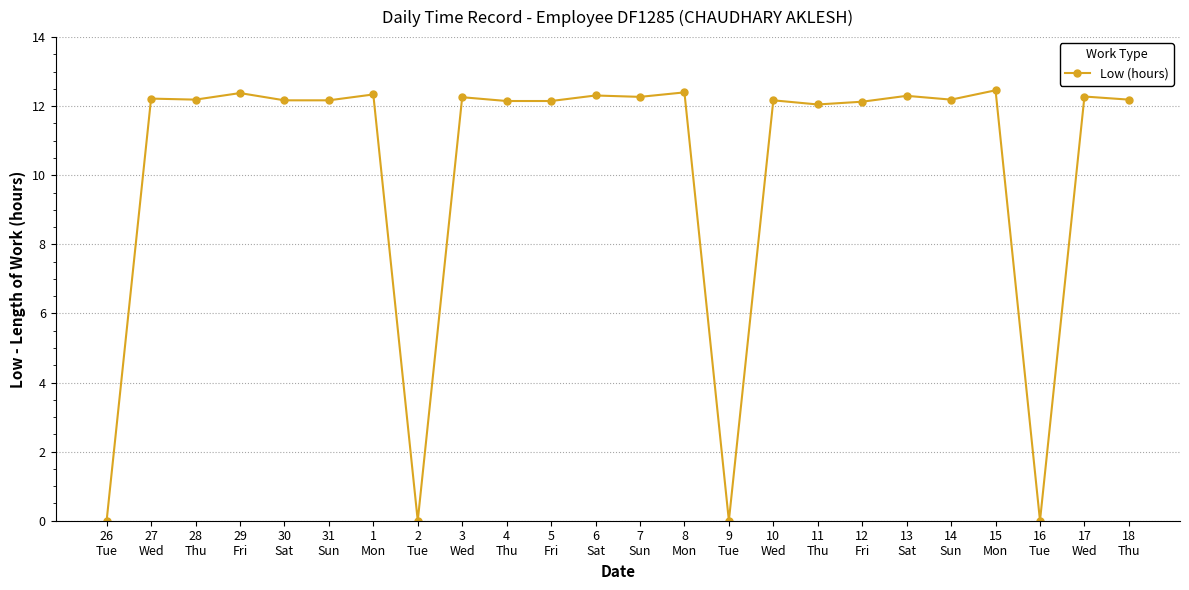

What is the average value?

10.2